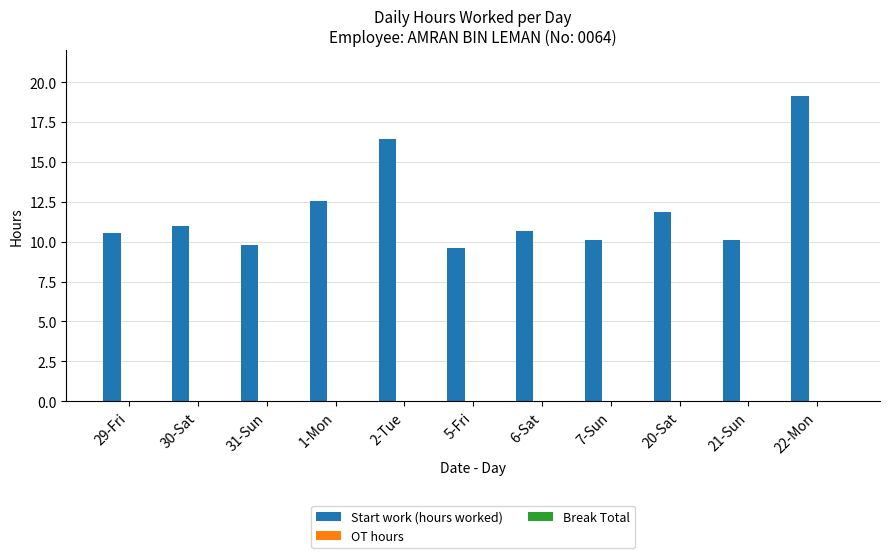

Does the chart contain any negative values?

No